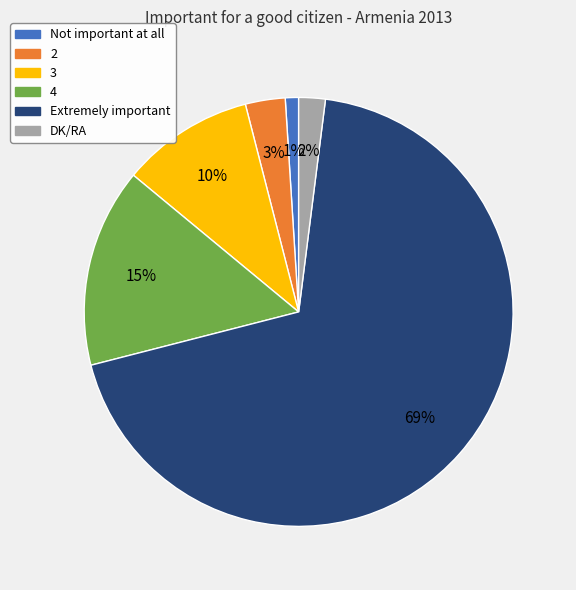

Which category accounts for the majority?

Extremely important